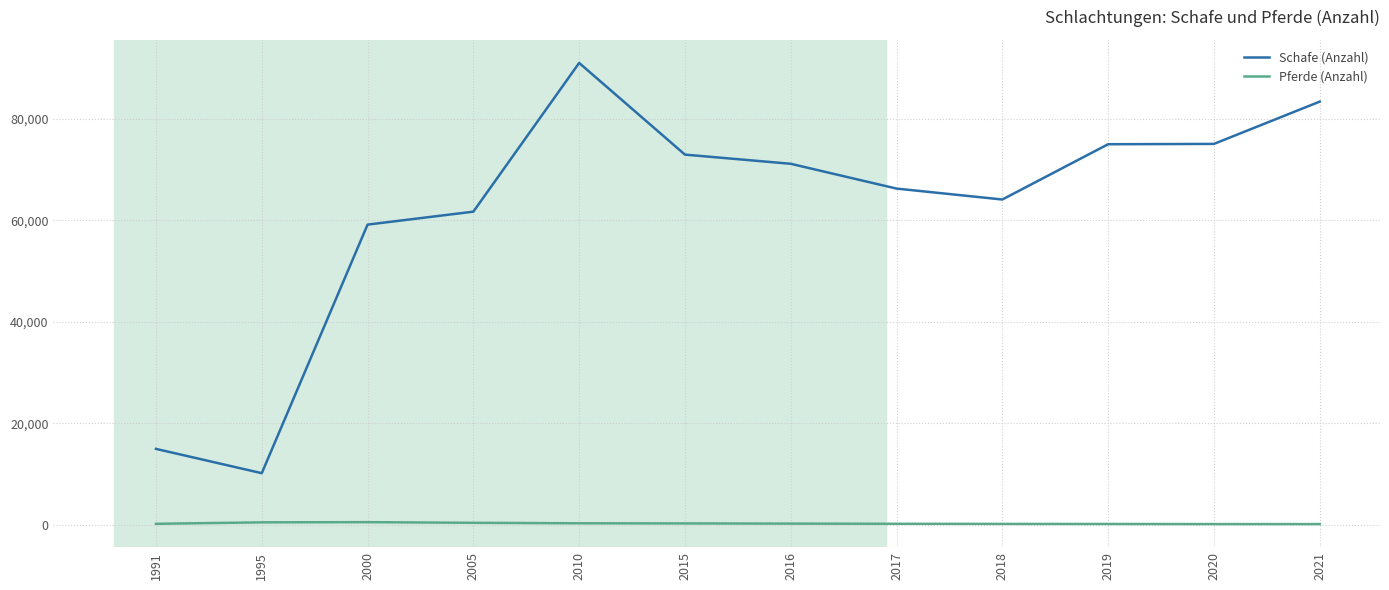

At how many categories does at least one series exceed 46179?

10